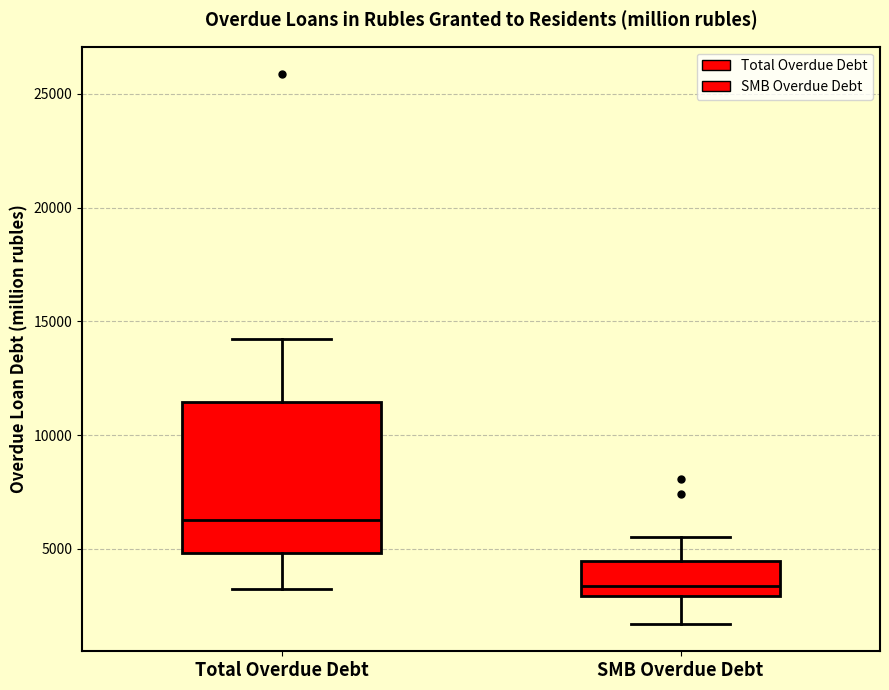

Reading left to right, transcribe this box plot: for each box, give where its median line is, the range the box spans, and where its two whiskers end, as read against the y-axis. The values are not printed on the chart, so give them approximately, as read against the axis.

Total Overdue Debt: median 6500, box 5000 to 11500, whiskers 3000 to 14000
SMB Overdue Debt: median 3500, box 3000 to 4500, whiskers 1500 to 5500